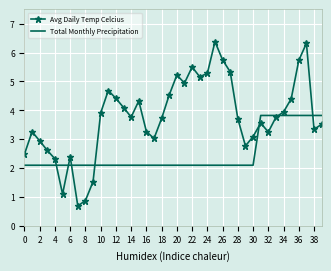

Which series has the largest total across all categories?

Avg Daily Temp Celcius